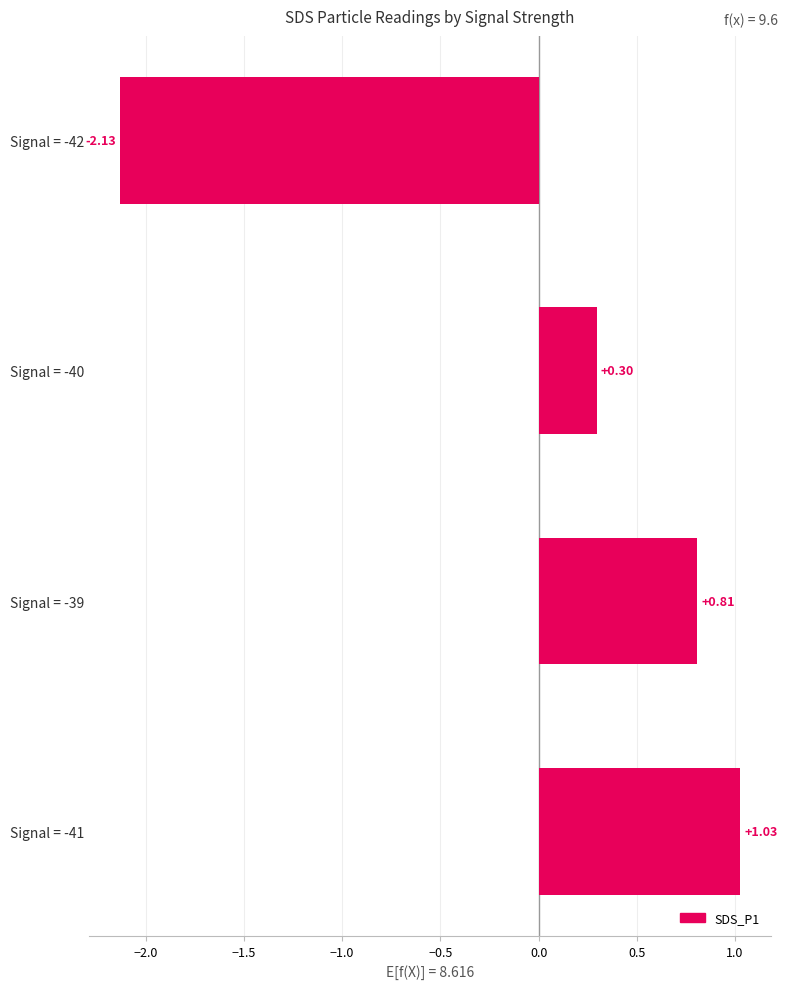

List the labels in order of value, smallest first.

Signal = -42, Signal = -40, Signal = -39, Signal = -41